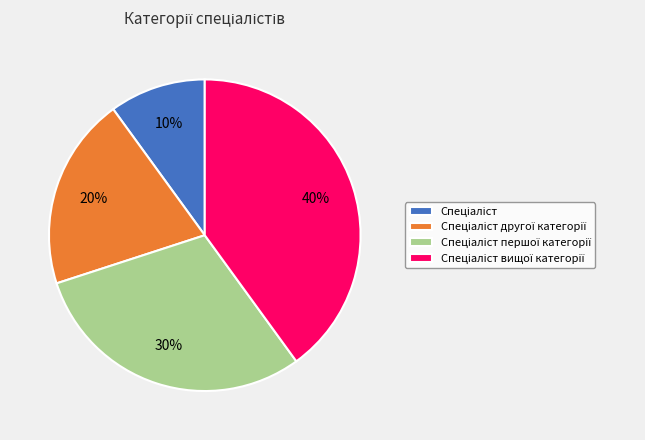

Does any single category account for the majority?

No